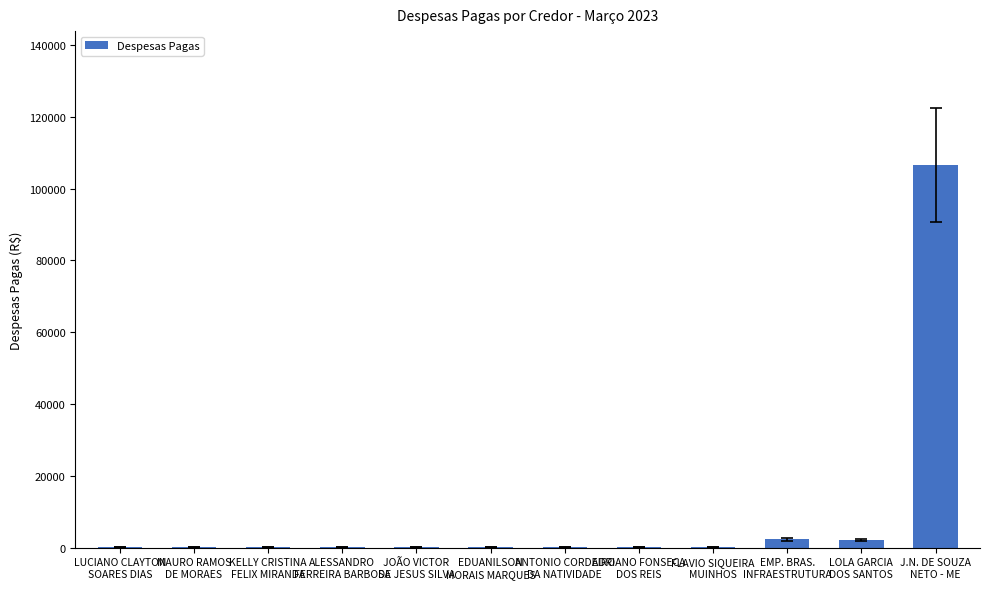

Does the chart contain stacked bars?

No